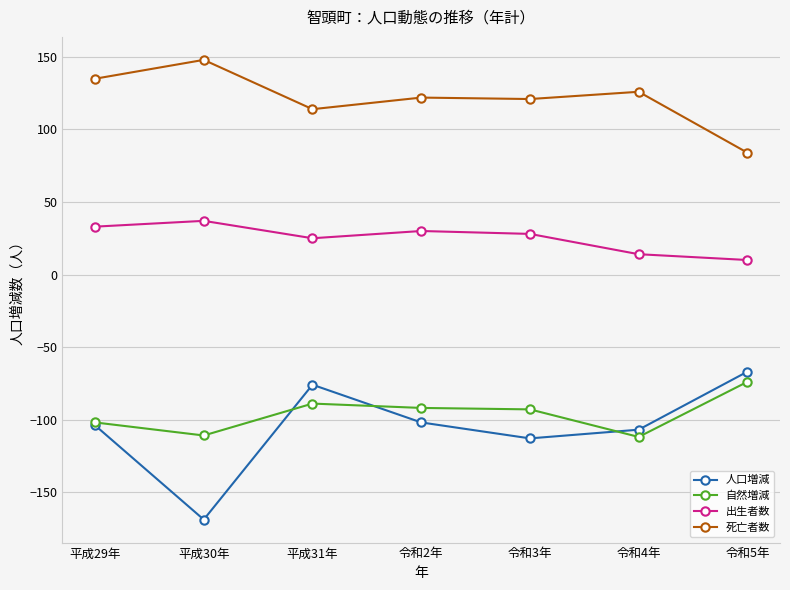

True or false: 自然増減 has a value of -102 at 平成29年.

True